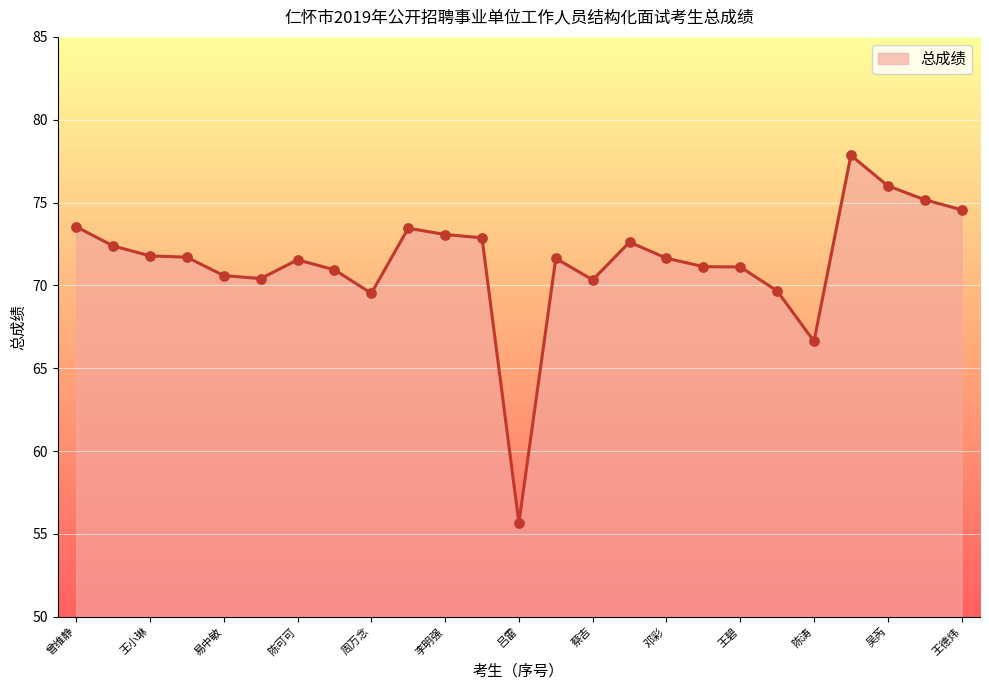

What is the difference between the maximum and minimum values?

22.2